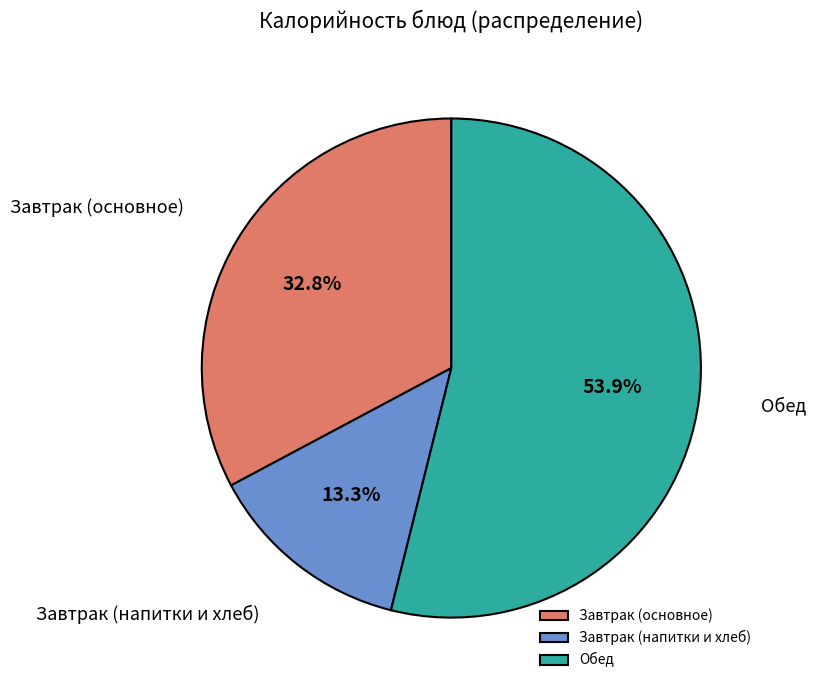

Is Обед the majority of the pie?

Yes